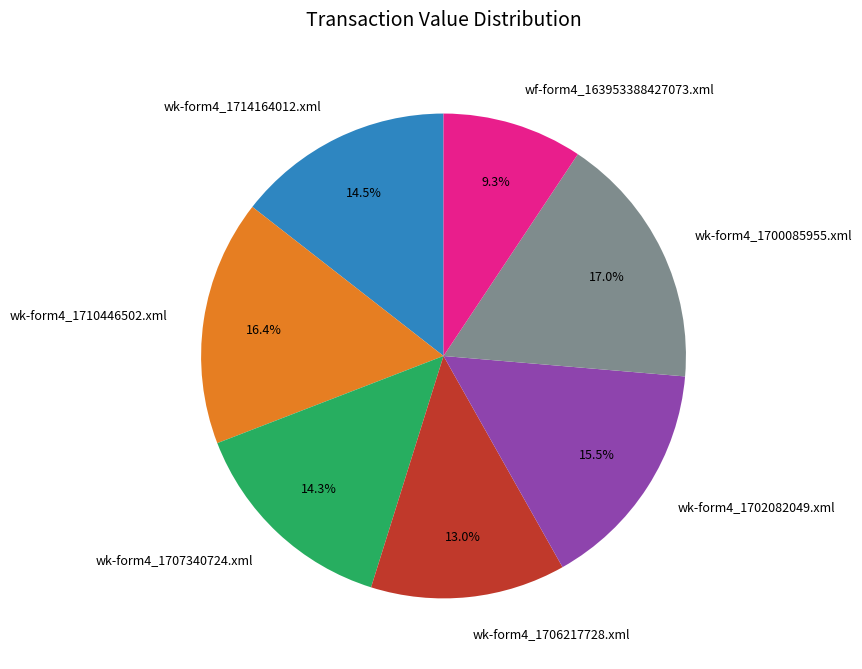

Count the number of slices in the pie.

7